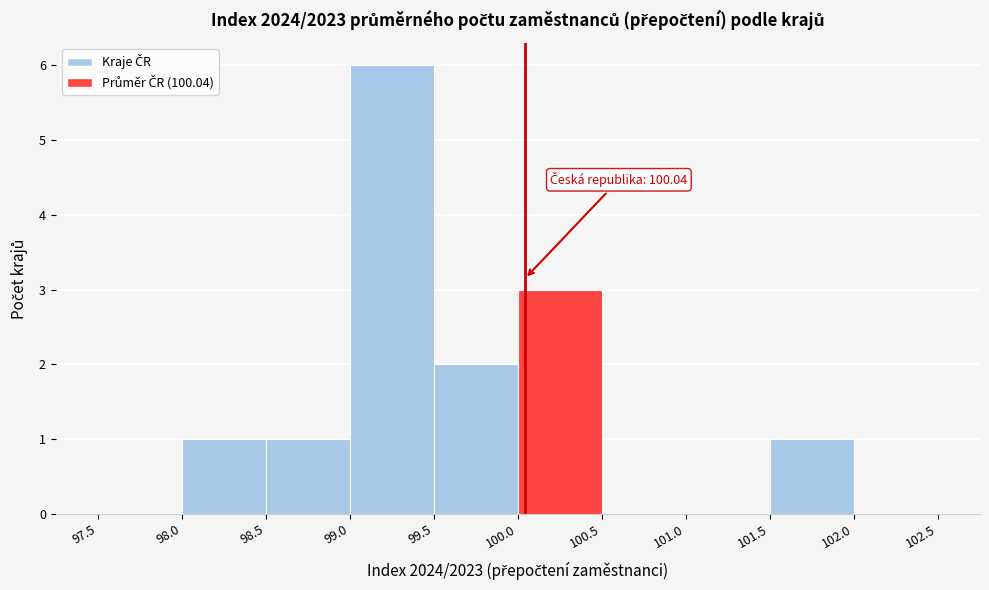

Over which range of the x-axis is the bar tallest?

99.0 to 99.5